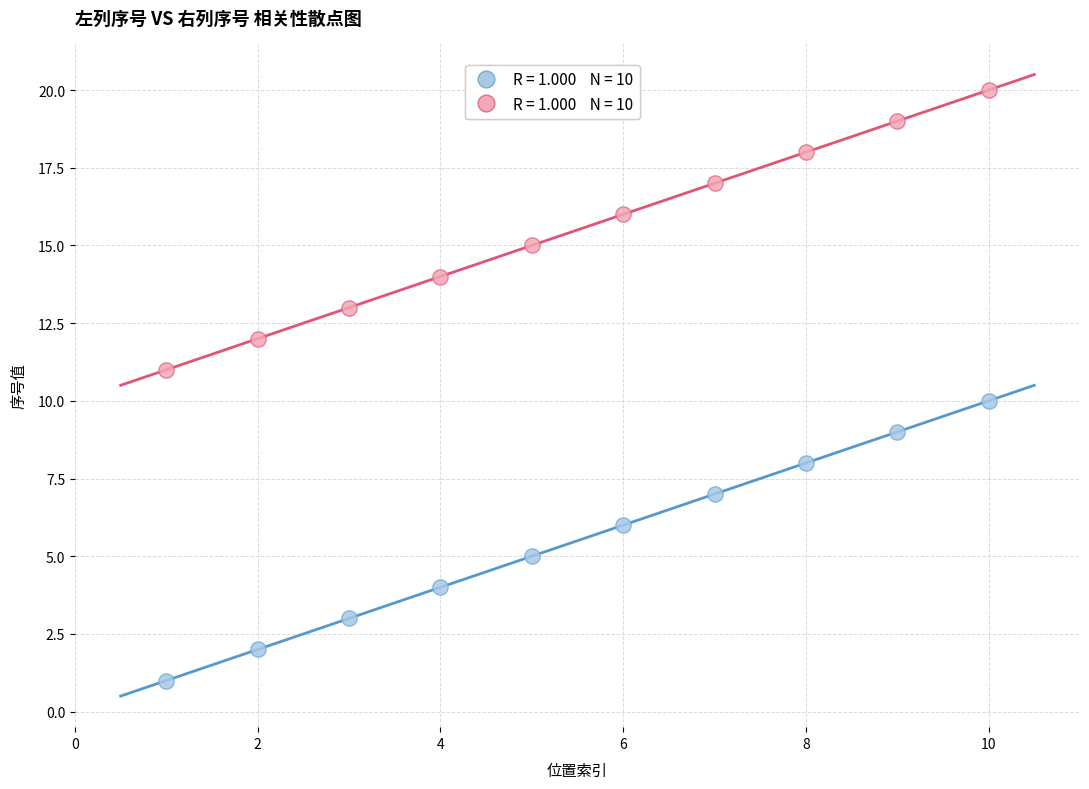

Across all data points, what is the range of Y values (max minus min)?

19